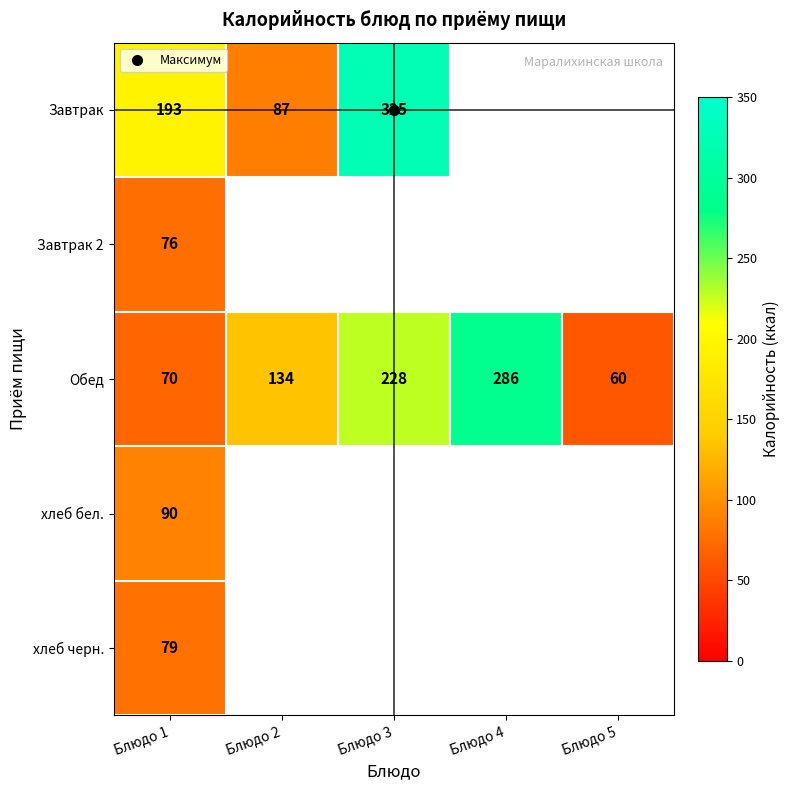

What is the spread (max minus min) of values at Блюдо 3?

97.0